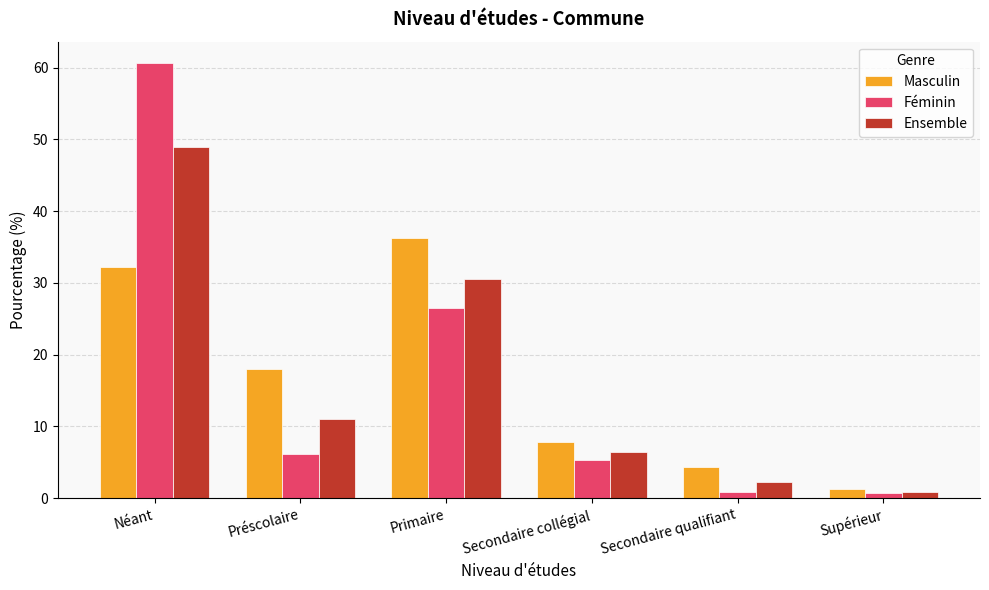

How many data points in Ensemble are less than 11?

3